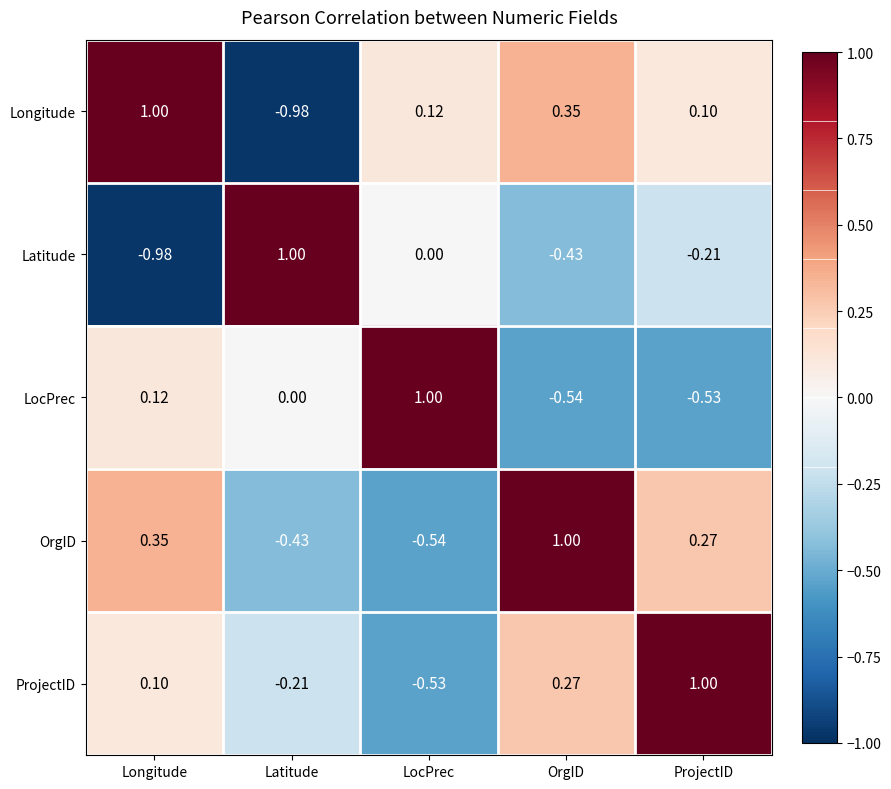

At which label does Latitude first exceed 0?

Latitude